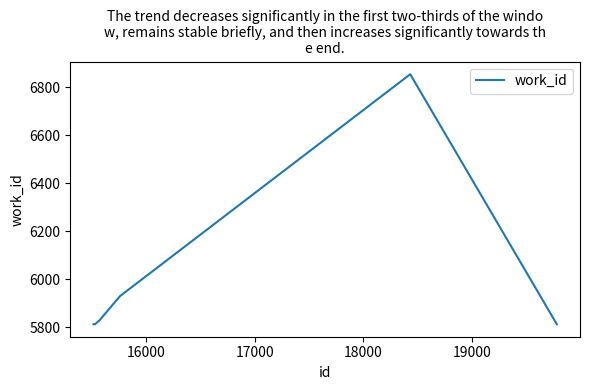

How many lines are shown in the chart?

1